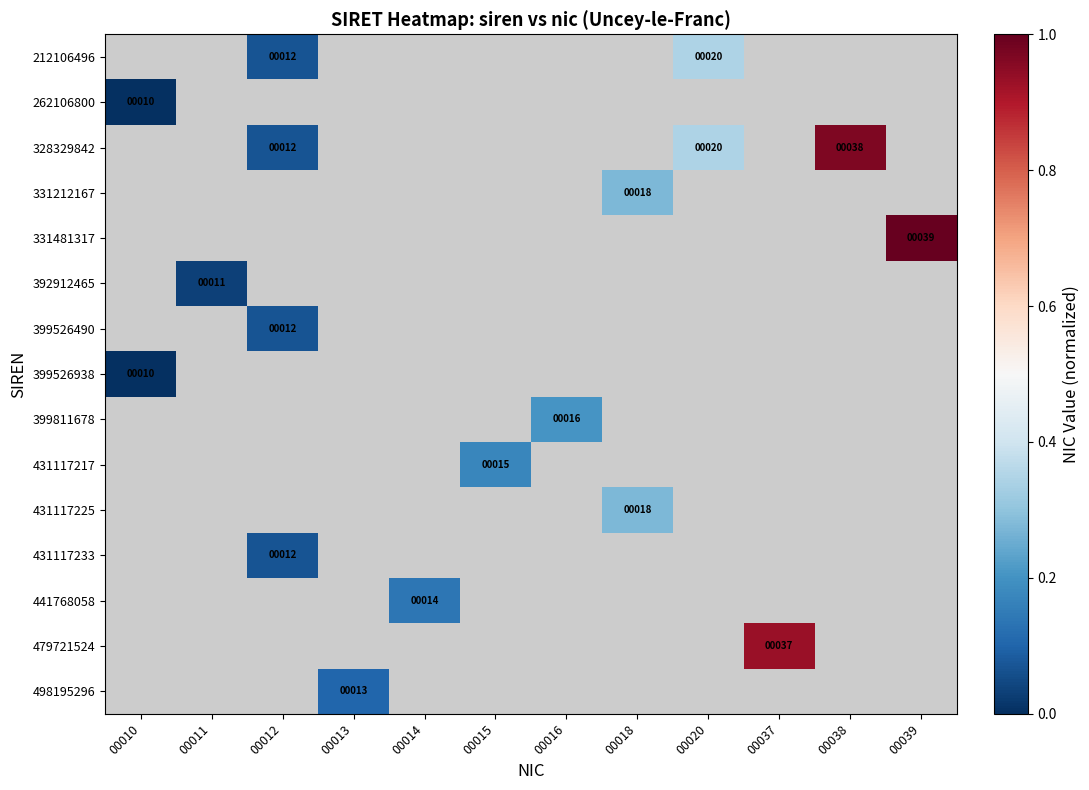

What is the maximum value shown in the chart?

1.0